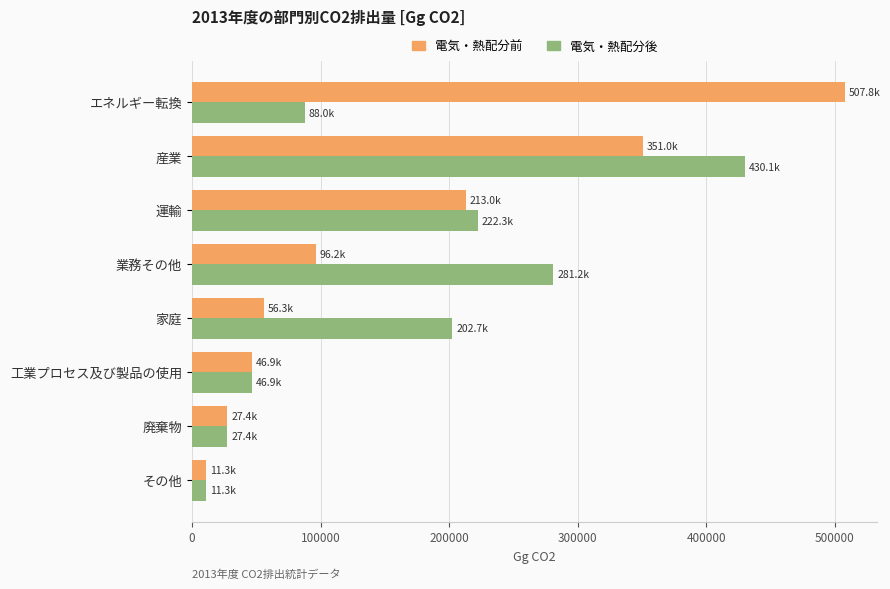

Which category has the lowest value in the 電気・熱配分後 series?

その他